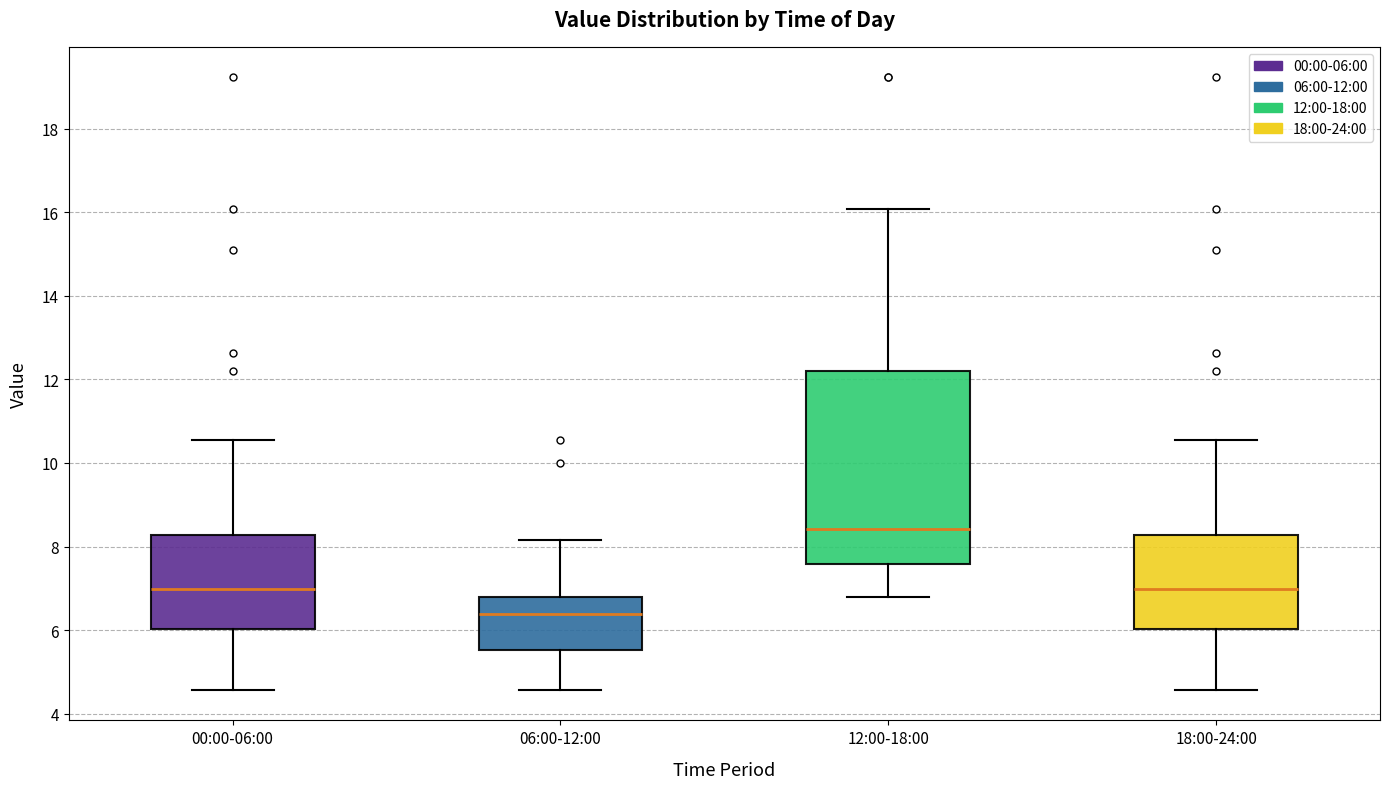

Reading left to right, read every box against the y-axis: the position of its median line, the range the box covers, and the ends of its whiskers. The values are not printed on the chart, so give them approximately, as read against the axis.

00:00-06:00: median 7.0, box 6.0 to 8.2, whiskers 4.6 to 10.6
06:00-12:00: median 6.4, box 5.6 to 6.8, whiskers 4.6 to 8.2
12:00-18:00: median 8.4, box 7.6 to 12.2, whiskers 6.8 to 16.0
18:00-24:00: median 7.0, box 6.0 to 8.2, whiskers 4.6 to 10.6